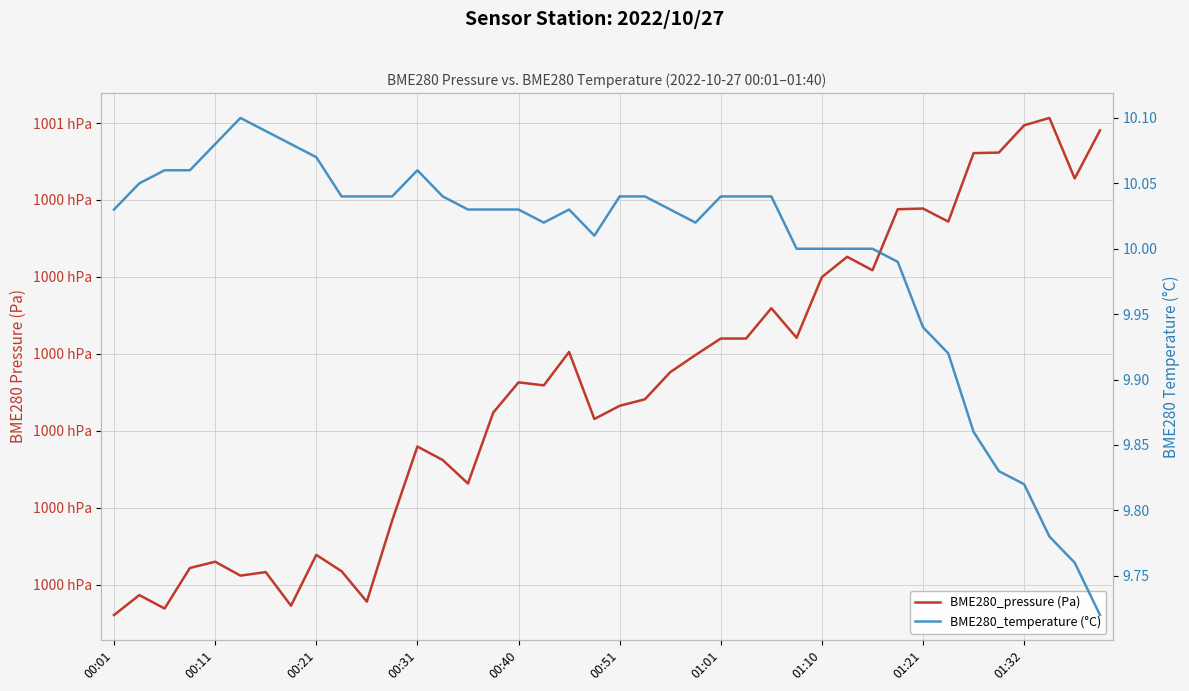

The BME280_temperature (°C) series shows 10.1 at 00:31. True or false?

True